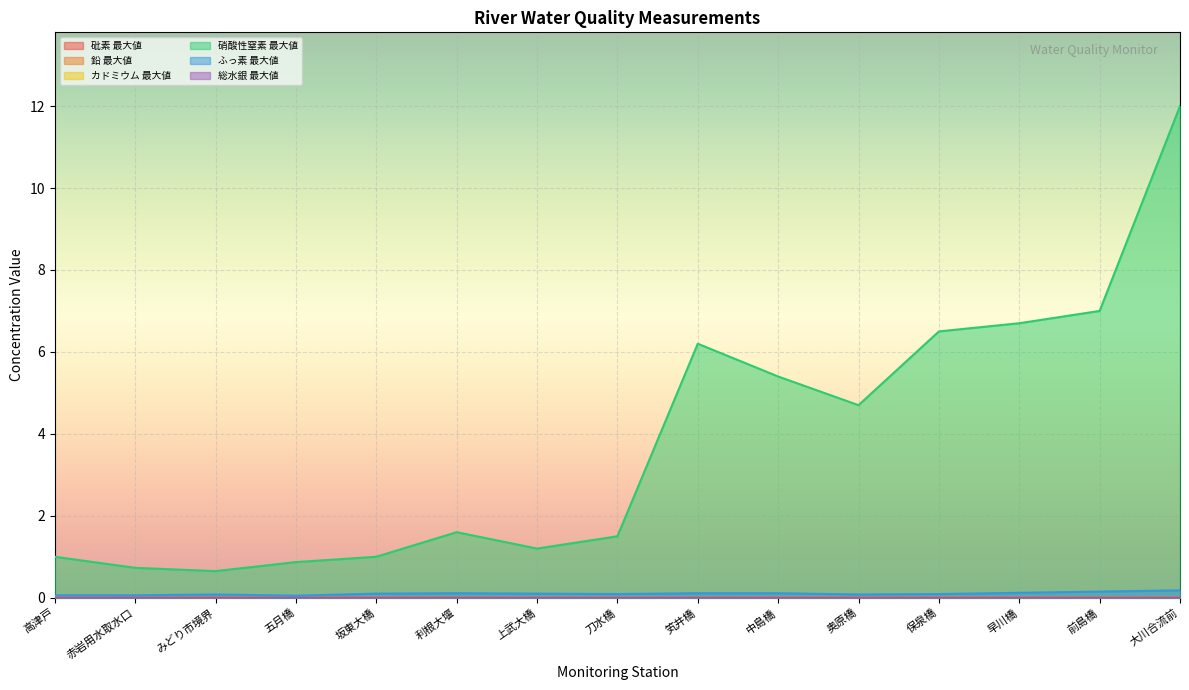

True or false: 硝酸性窒素 最大値 and 鉛 最大値 intersect in this chart.

False